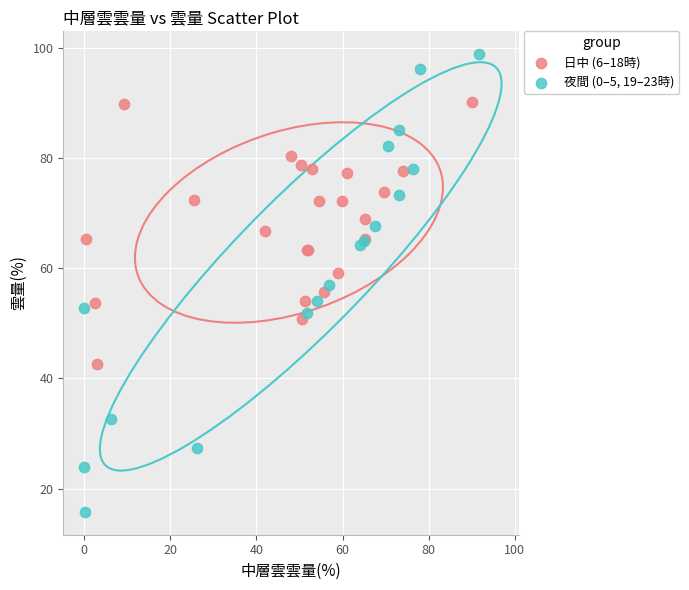

Which series contains the lowest Y value?

夜間 (0–5, 19–23時)